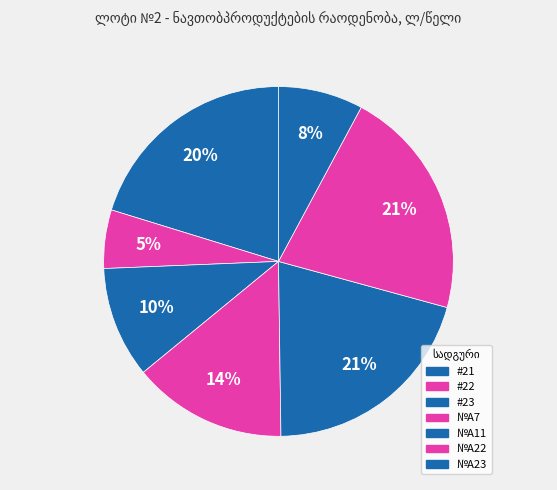

Does any single category account for the majority?

No